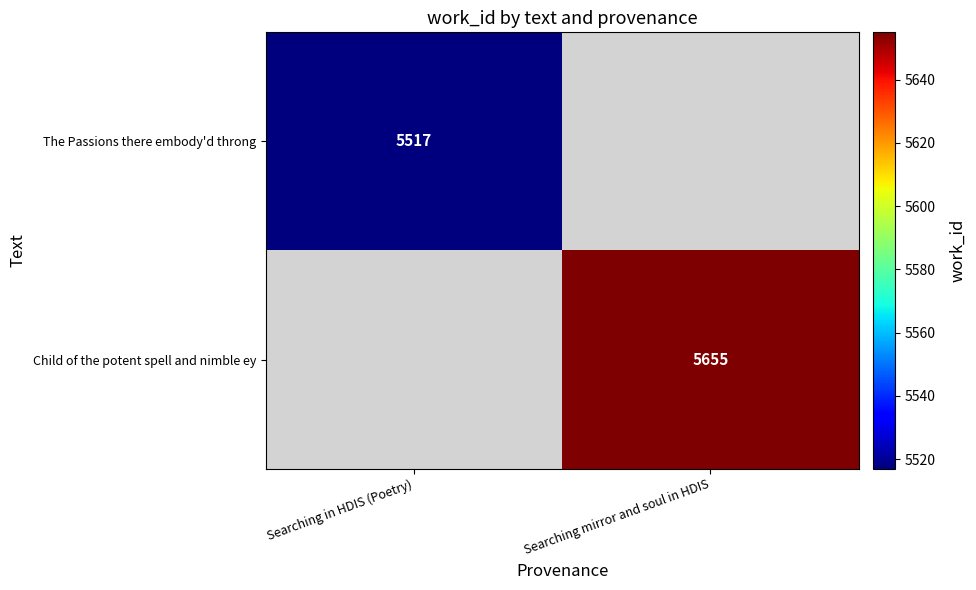

The value of The Passions there embody'd throng at Searching in HDIS (Poetry) is 9411.1. True or false?

False